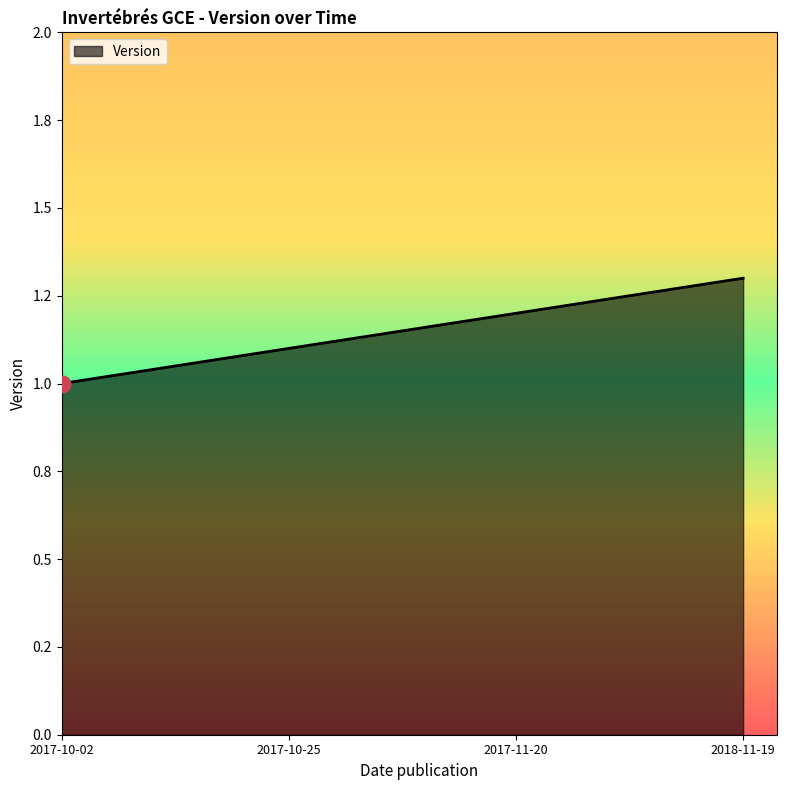

Does the chart display data point markers on the line(s)?

No